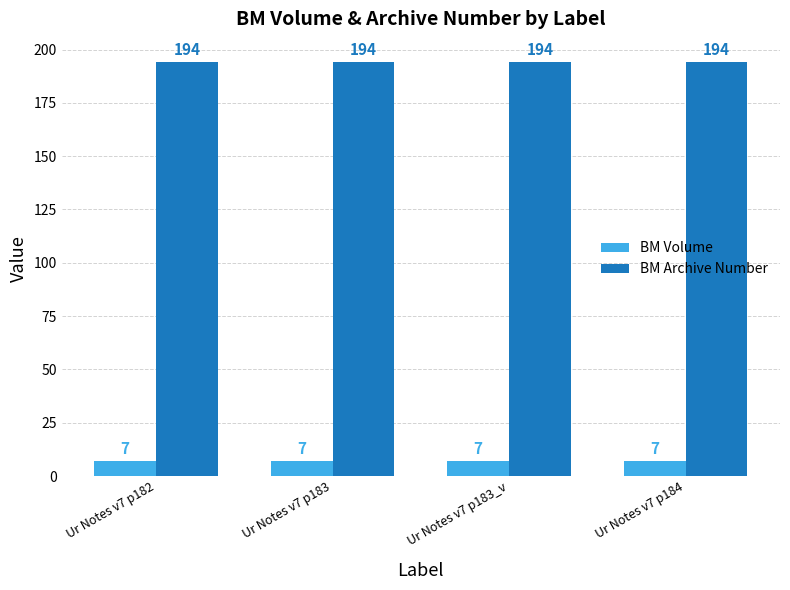

The value of BM Archive Number at Ur Notes v7 p183_v is 194. True or false?

True